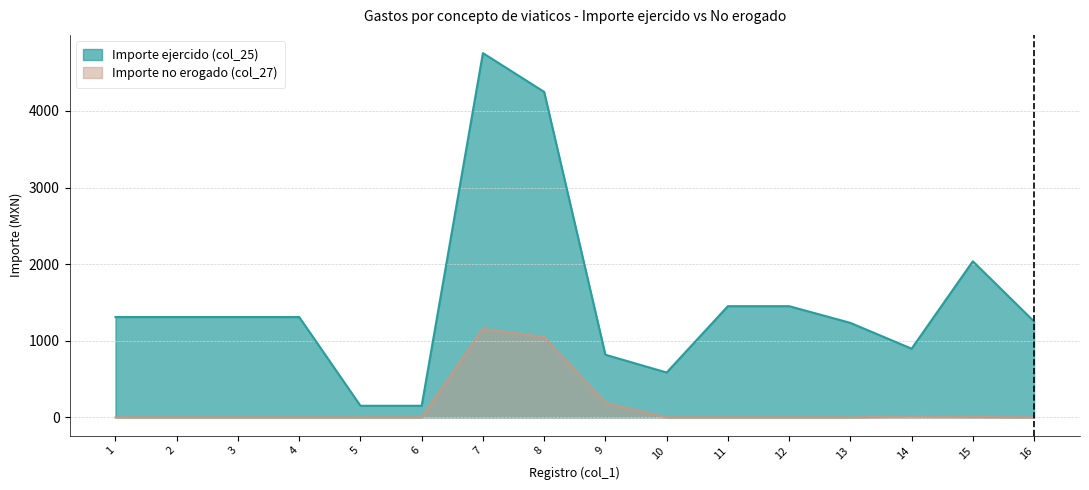

True or false: Importe no erogado (col_27) has more than 2 interior local peaks.

False